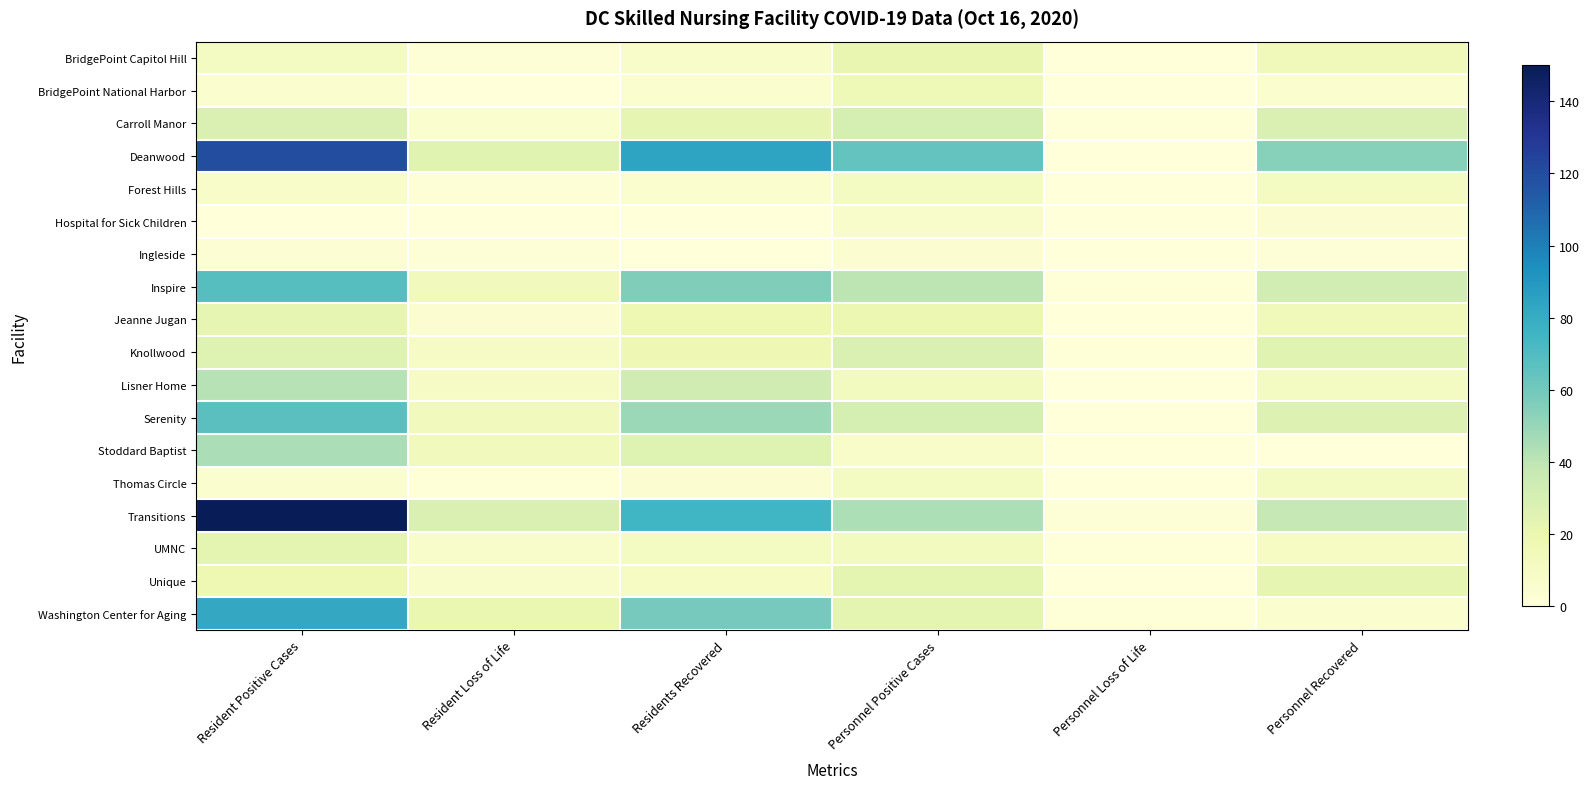

What is the difference between the highest and lowest values at Personnel Loss of Life?

2